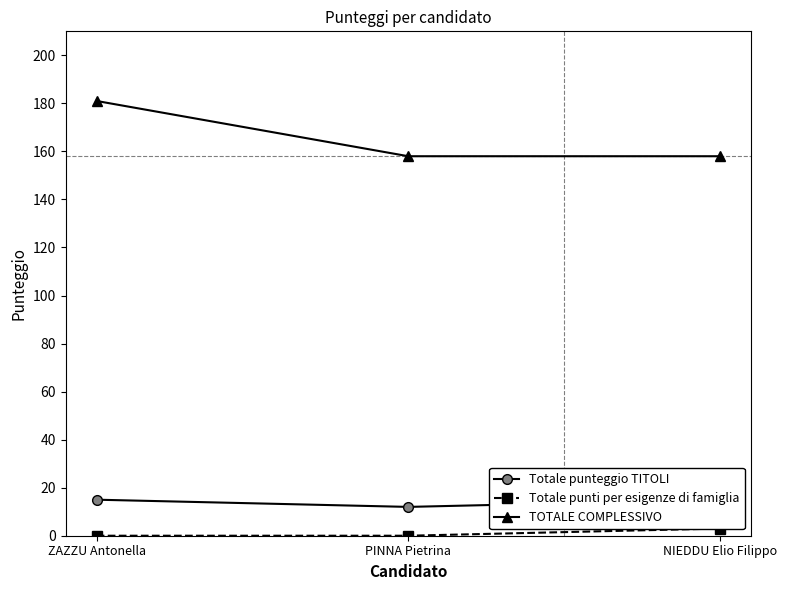

What is the label of the 2nd point from the left?

PINNA Pietrina